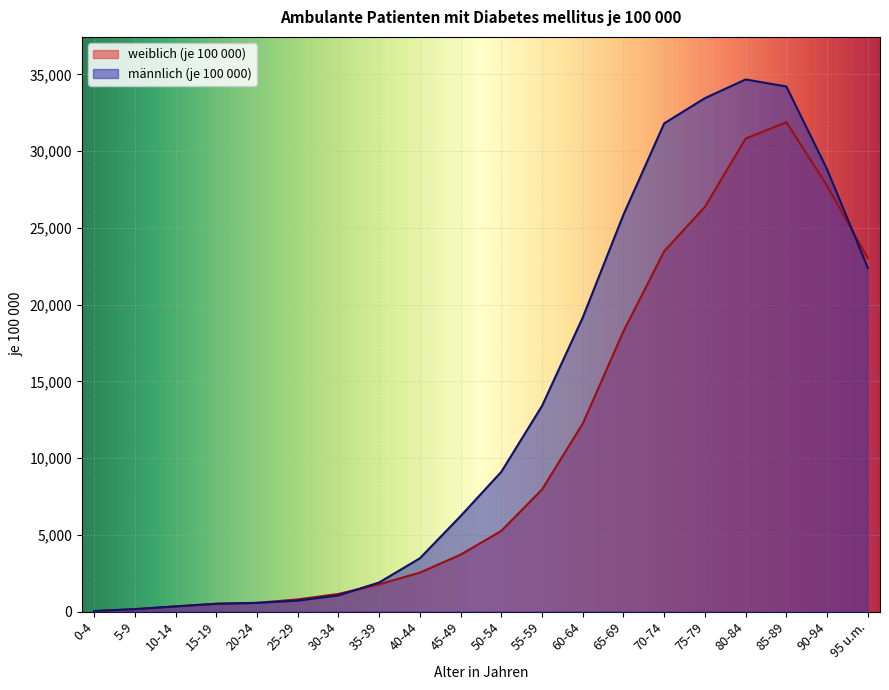

Reading right to left, extract all data points from this chart.

weiblich (je 100 000): 95 u.m.=23028	90-94=27740	85-89=31883	80-84=30813	75-79=26366	70-74=23475	65-69=18262	60-64=12246	55-59=7957	50-54=5257	45-49=3709	40-44=2539	35-39=1773	30-34=1150	25-29=792	20-24=570	15-19=509	10-14=334	5-9=146	0-4=25
männlich (je 100 000): 95 u.m.=22399	90-94=28811	85-89=34206	80-84=34664	75-79=33446	70-74=31804	65-69=25860	60-64=19159	55-59=13400	50-54=9106	45-49=6221	40-44=3472	35-39=1896	30-34=1054	25-29=714	20-24=564	15-19=509	10-14=339	5-9=162	0-4=36